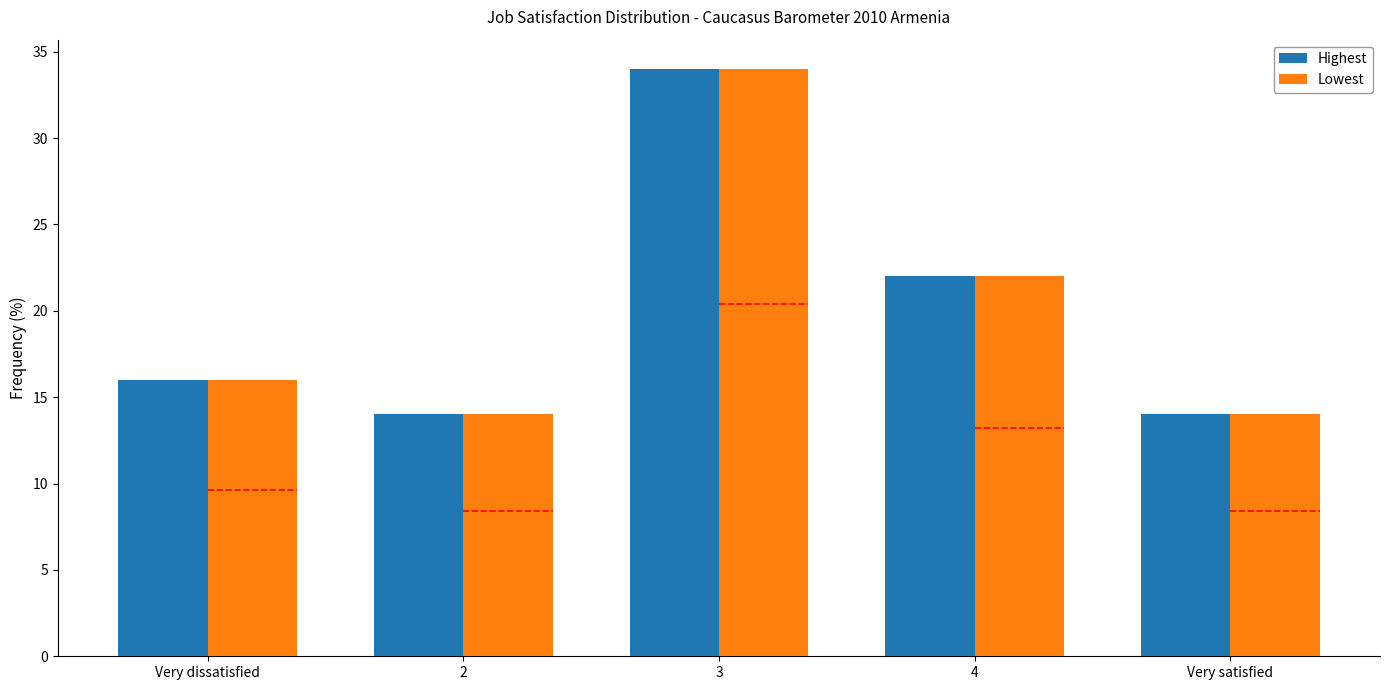

What is the value of the Highest bar at the 3rd from the left?

34